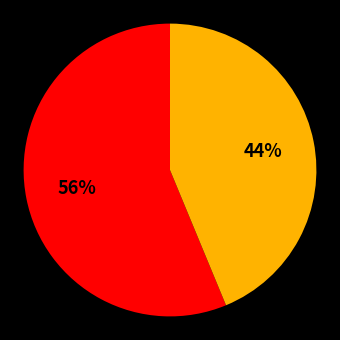

To the nearest percent, what is the average slice percentage?

50%